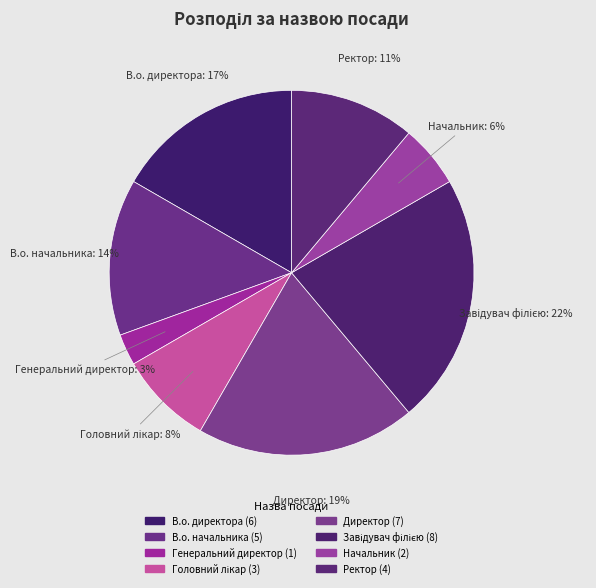

What percentage is NOT represented by Начальник?

94.4%